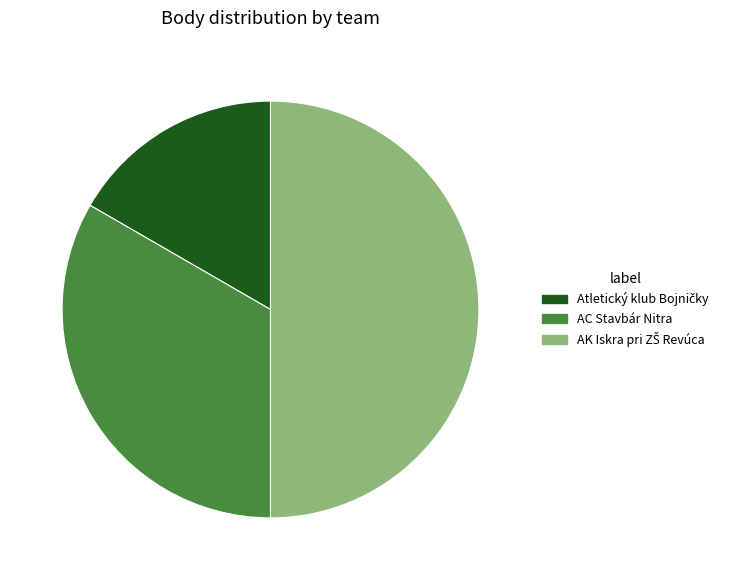

Is it true that AC Stavbár Nitra is 24% of the pie?

False